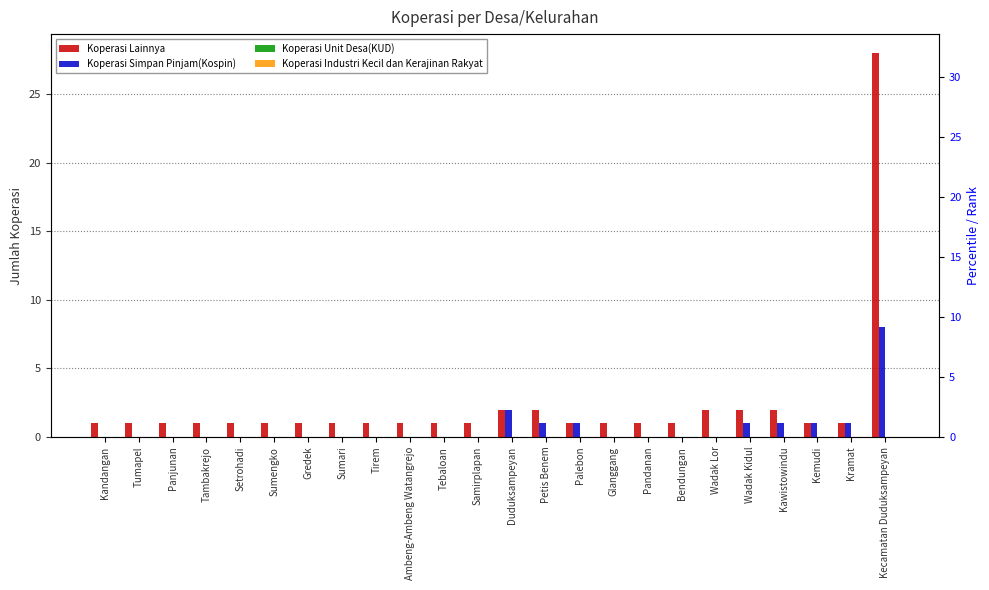

At which label does Koperasi Simpan Pinjam(Kospin) reach its peak?

Kecamatan Duduksampeyan